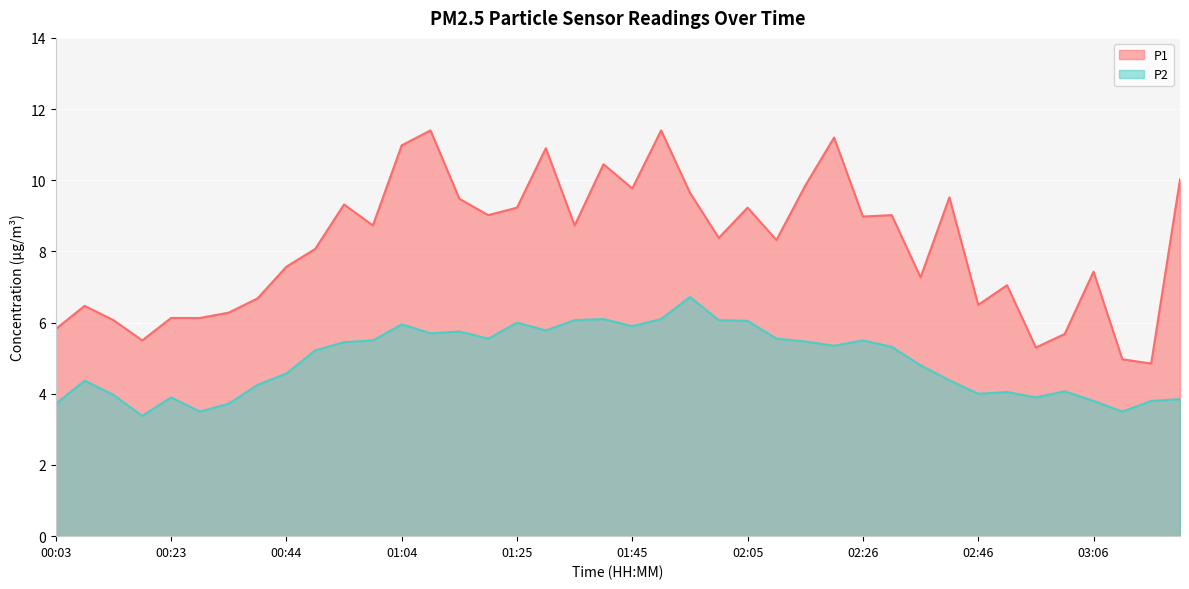

What are all the series names shown in the legend?

P1, P2